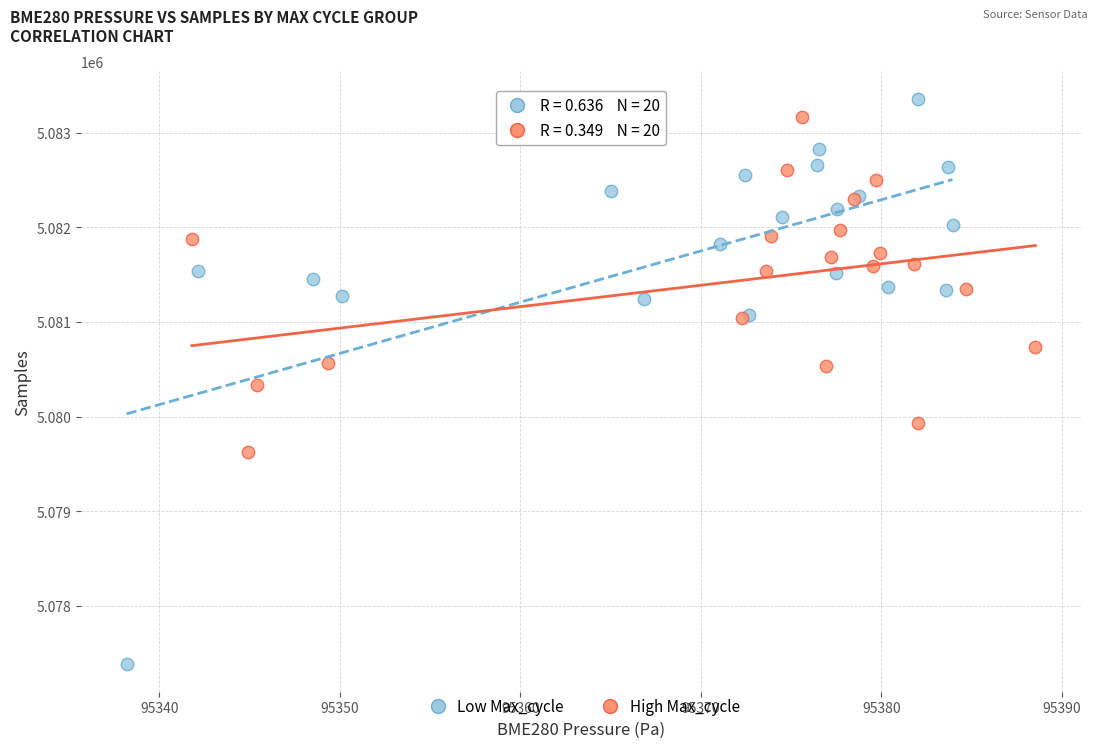

Which series reaches the minimum Y coordinate?

Low Max_cycle